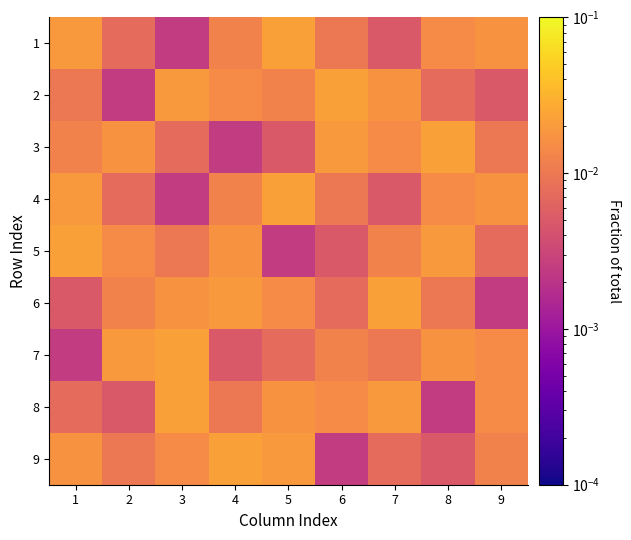

Reading left to right, what are all the values shown in this chart?

1: 1=0.0	2=0.0	3=0.0	4=0.0	5=0.0	6=0.0	7=0.0	8=0.0	9=0.0
2: 1=0.0	2=0.0	3=0.0	4=0.0	5=0.0	6=0.0	7=0.0	8=0.0	9=0.0
3: 1=0.0	2=0.0	3=0.0	4=0.0	5=0.0	6=0.0	7=0.0	8=0.0	9=0.0
4: 1=0.0	2=0.0	3=0.0	4=0.0	5=0.0	6=0.0	7=0.0	8=0.0	9=0.0
5: 1=0.0	2=0.0	3=0.0	4=0.0	5=0.0	6=0.0	7=0.0	8=0.0	9=0.0
6: 1=0.0	2=0.0	3=0.0	4=0.0	5=0.0	6=0.0	7=0.0	8=0.0	9=0.0
7: 1=0.0	2=0.0	3=0.0	4=0.0	5=0.0	6=0.0	7=0.0	8=0.0	9=0.0
8: 1=0.0	2=0.0	3=0.0	4=0.0	5=0.0	6=0.0	7=0.0	8=0.0	9=0.0
9: 1=0.0	2=0.0	3=0.0	4=0.0	5=0.0	6=0.0	7=0.0	8=0.0	9=0.0